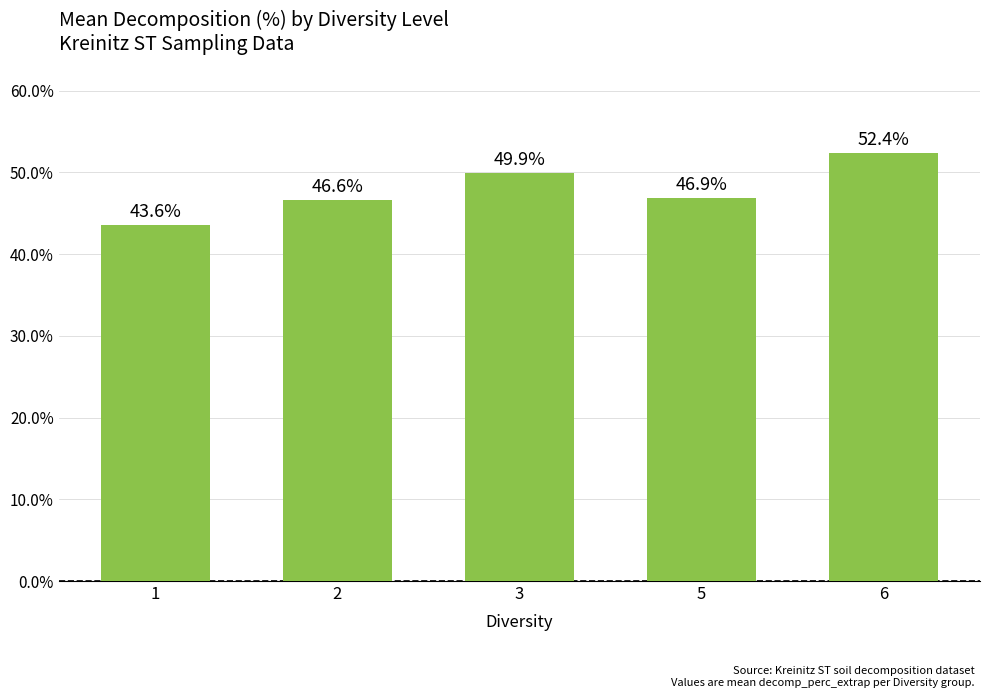

What is the maximum value shown in the chart?

52.4